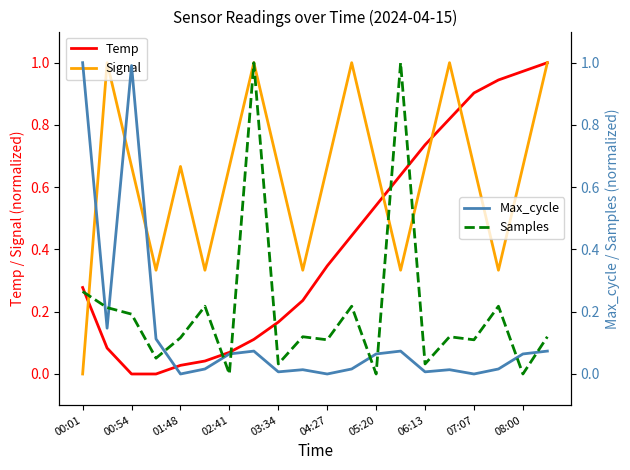

Which series ends up on top after the final intersection of Temp and Samples?

Temp